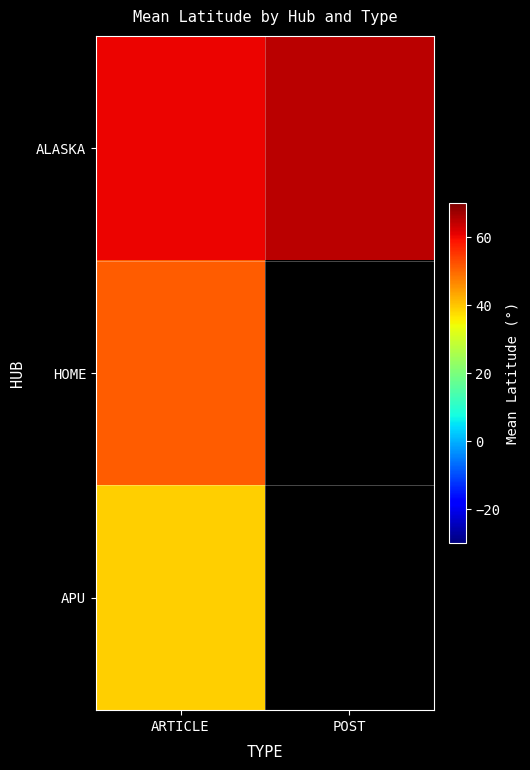

Which category has the highest value across all series?

POST